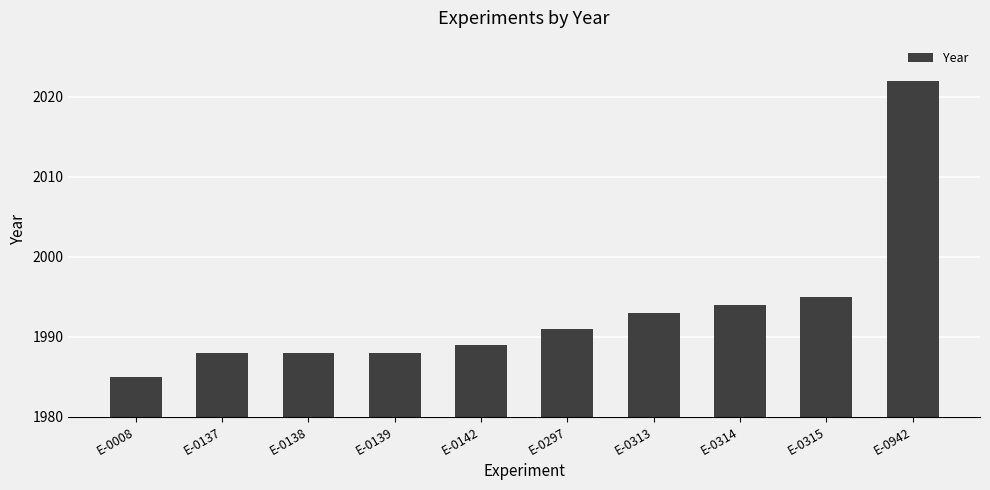

What is the approximate value at E-0315?

1995